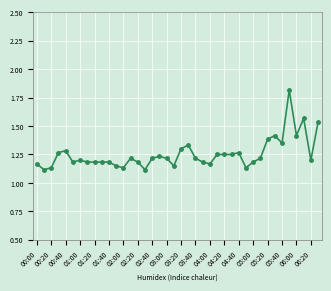

Is this an area chart (filled region under the line)?

No